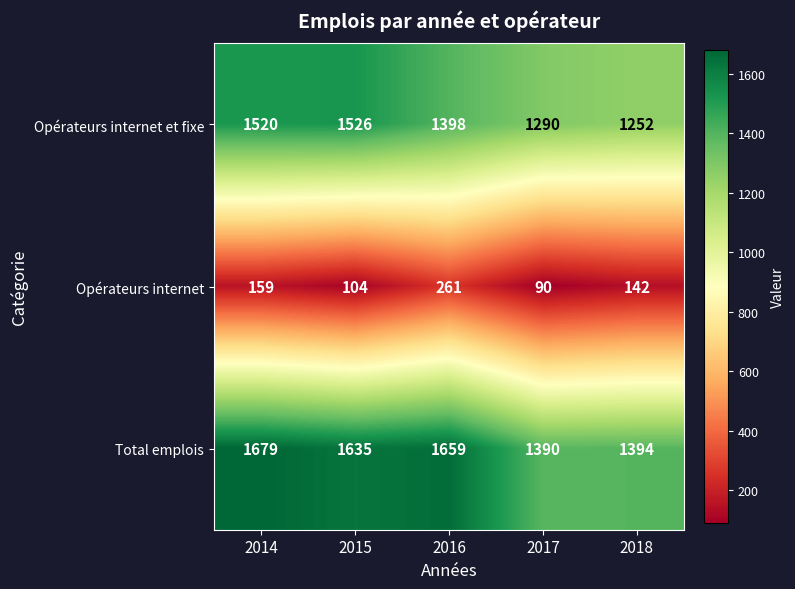

What is the minimum value for Opérateurs internet?

90